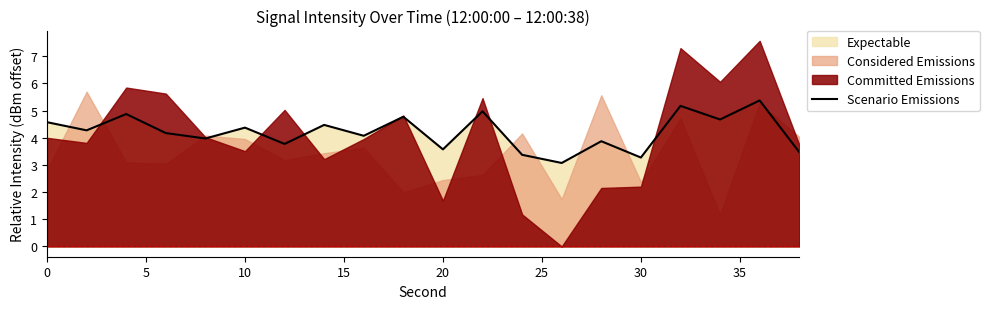

The value of Scenario Emissions at 0 is 4.6. True or false?

True